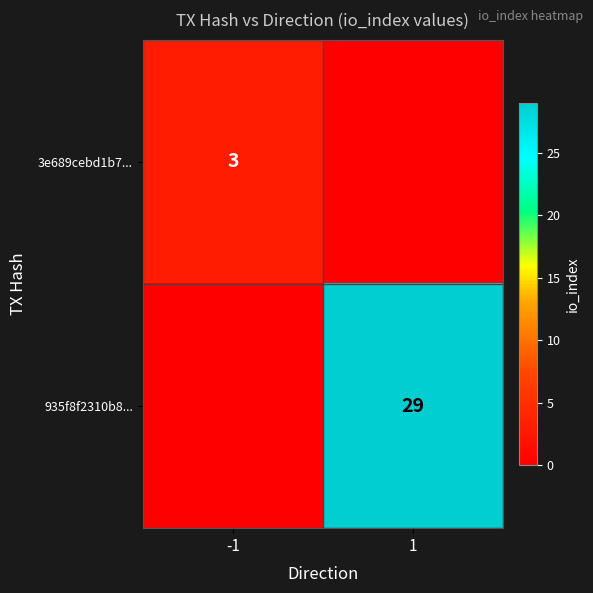

The 3e689cebd1b7... series shows 3 at -1. True or false?

True